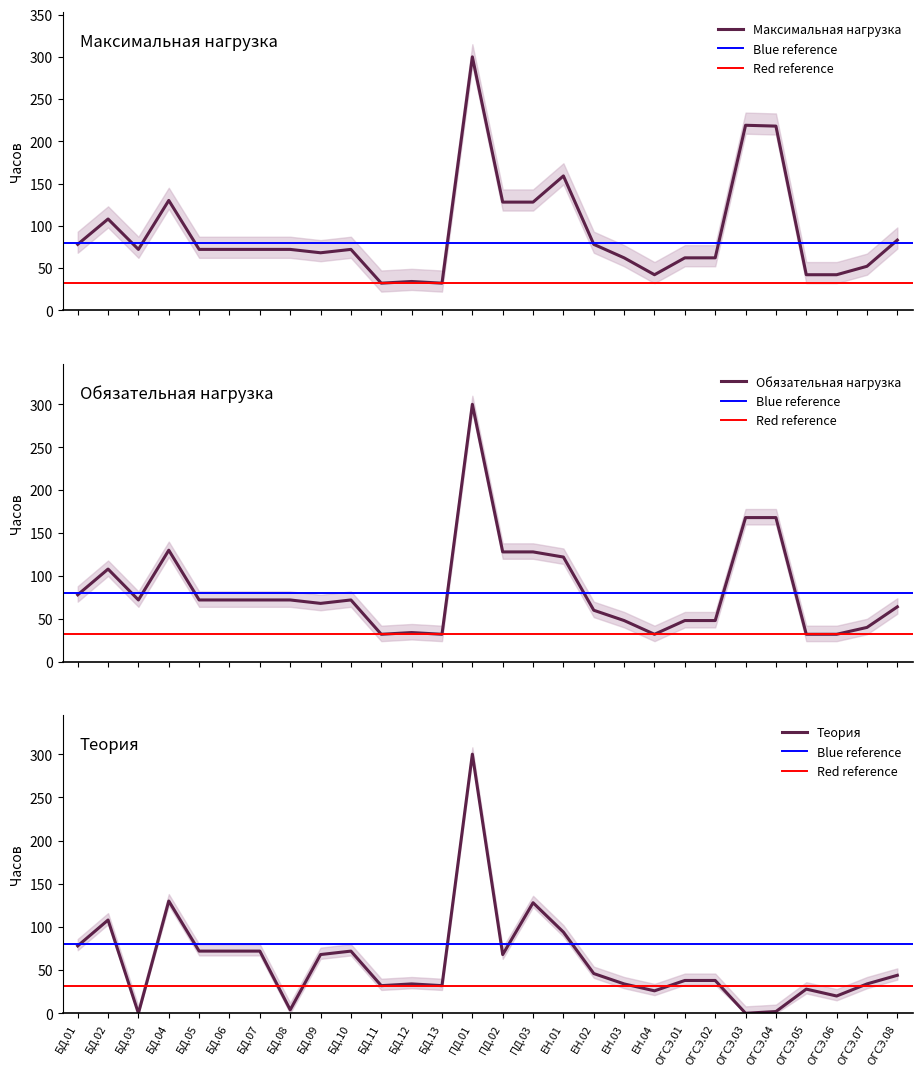

How many lines are shown in the chart?

3